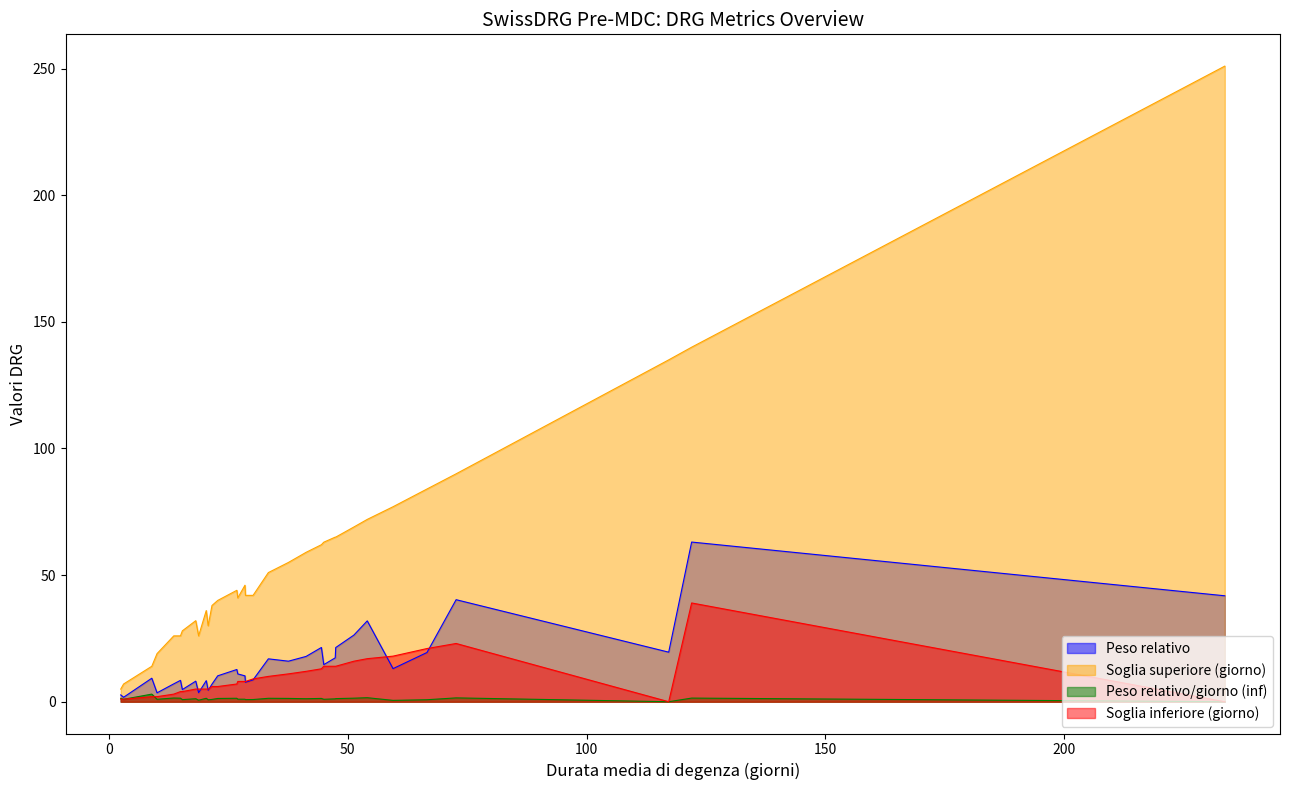

Rank the categories by Soglia superiore (giorno) value from highest to lowest.

A46A, A06A, A46B, A06B, A43A, A43B, A06C, A07A, A04A, A05A, A04B, A07B, A07C, A07D, A11A, A36A, A11B, A04C, A15A, A05B, A11C, A36B, A11D, A02Z, A15B, A17A, A01A, A01B, A15C, A17B, A16Z, A42B, A42A